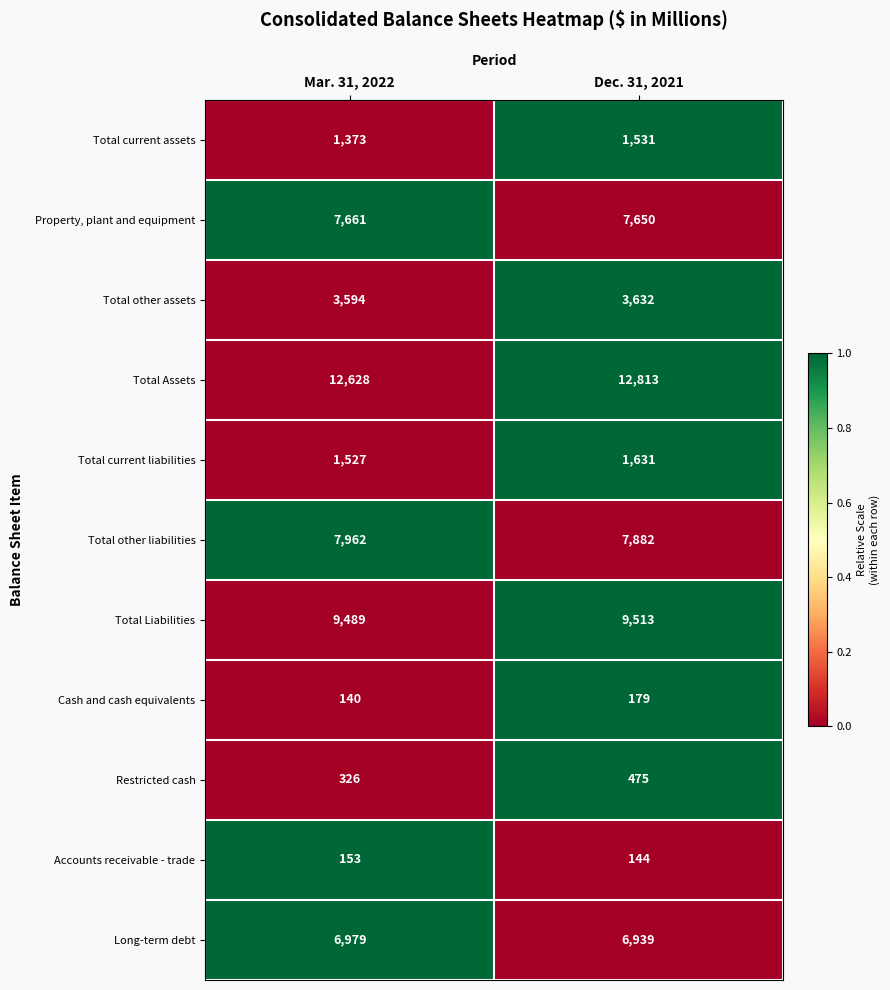

The value of Total current assets at Mar. 31, 2022 is 1373. True or false?

True